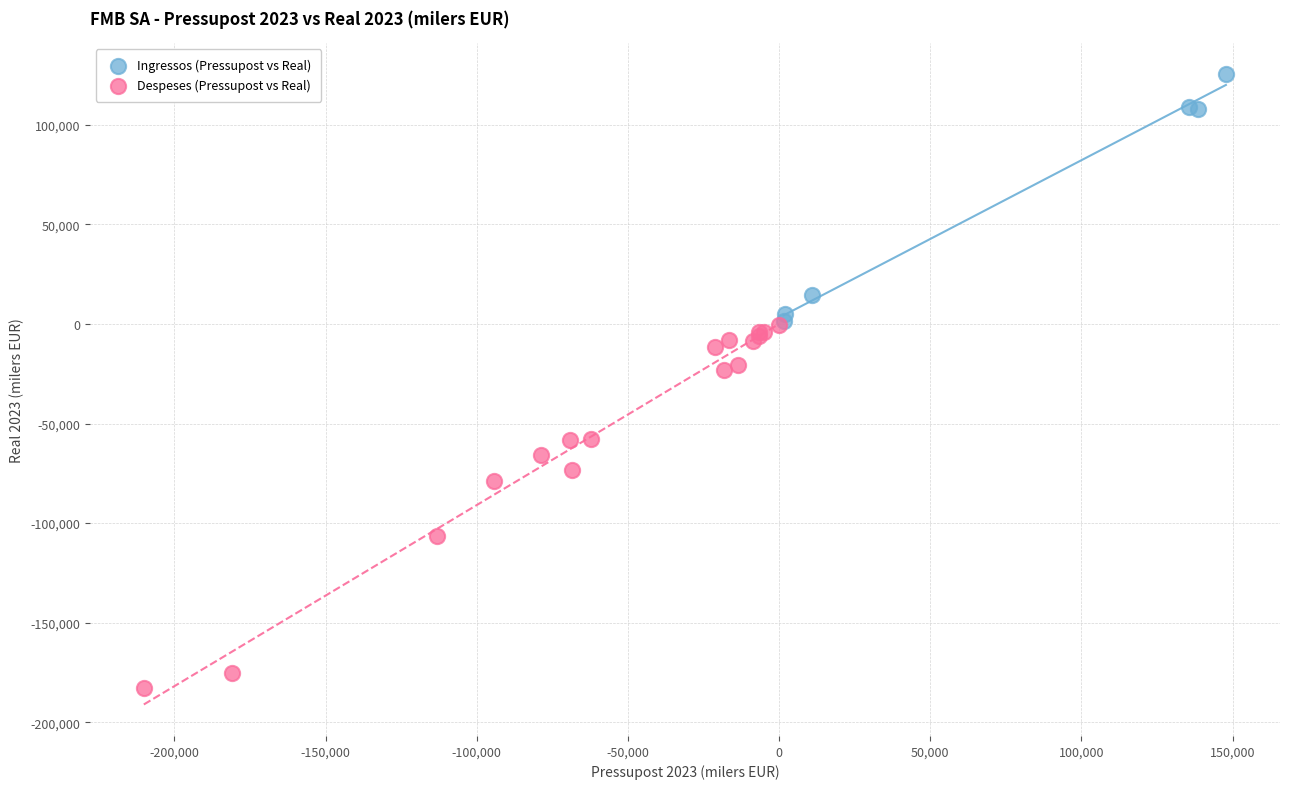

Which series has the widest spread of Y values?

Despeses (Pressupost vs Real)